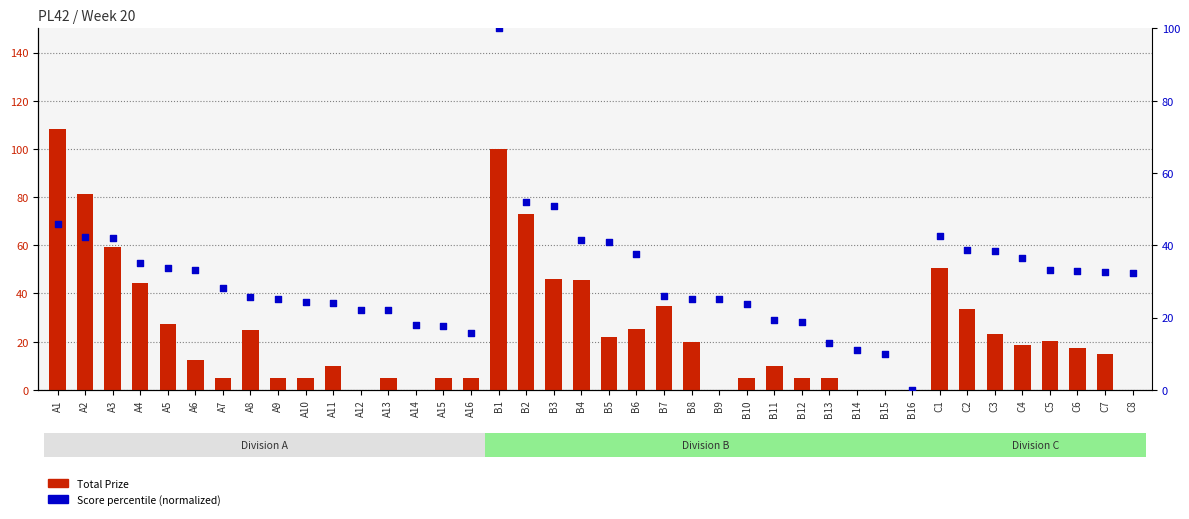

What are all the series names shown in the legend?

Total Prize, Score percentile (normalized)